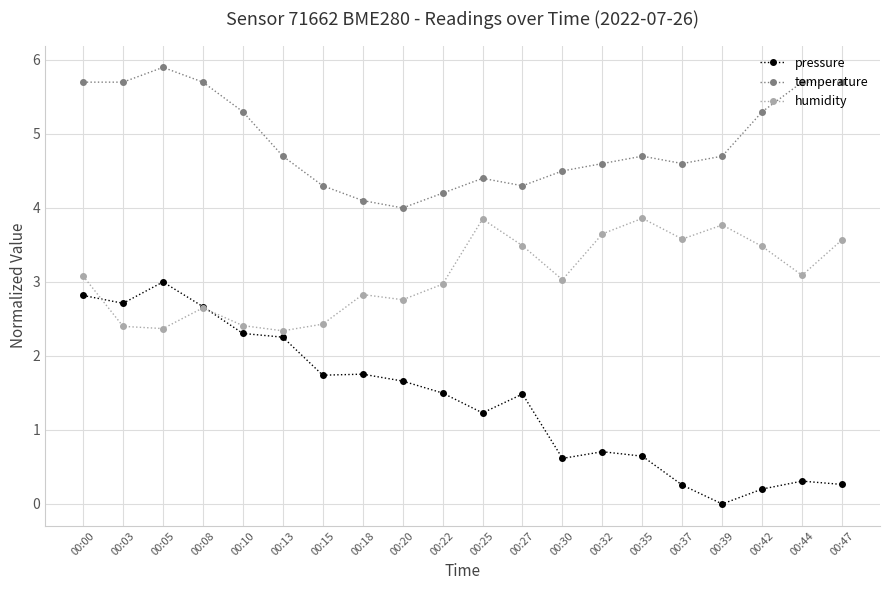

What is the value of the pressure point at the 11th from the left?

1.2